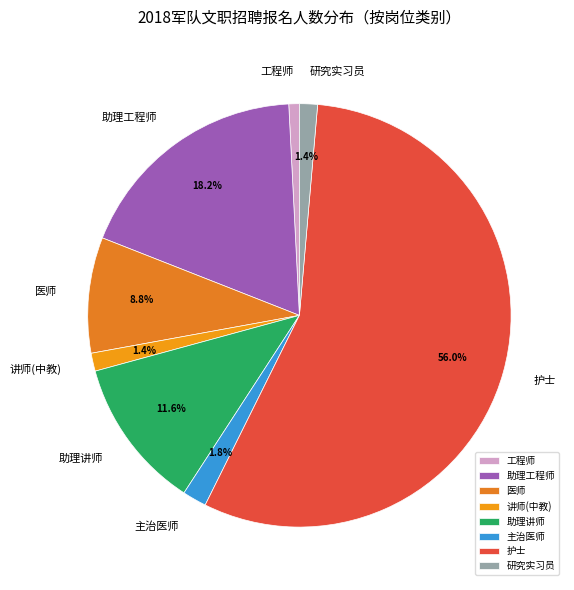

To the nearest percent, what percentage of the pie is 工程师?

1%